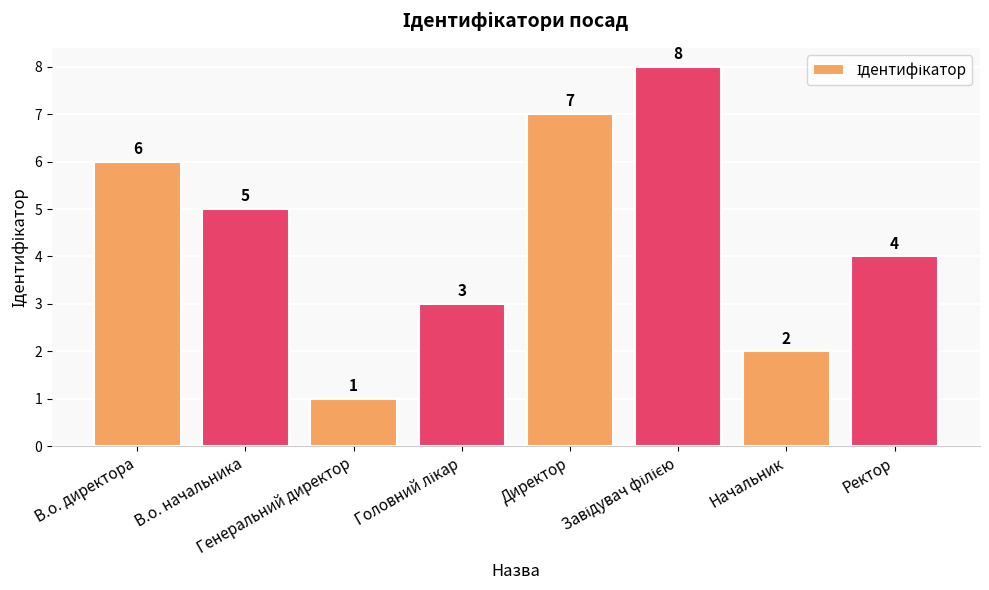

What is the difference between the second highest and minimum values?

6